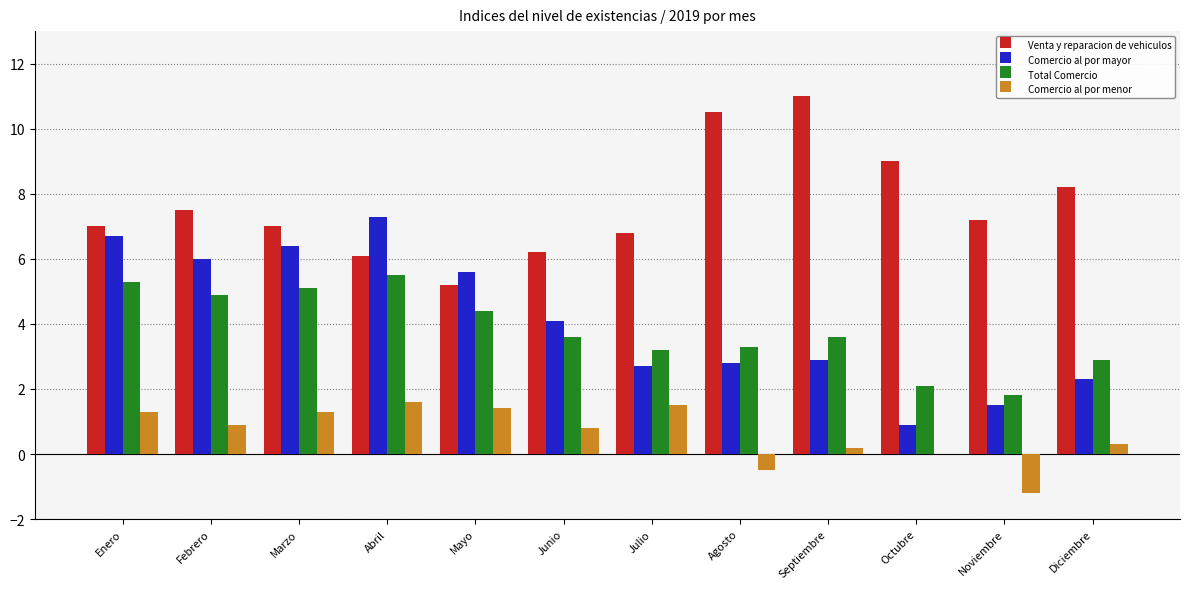

What is the maximum value for Venta y reparacion de vehiculos?

11.0